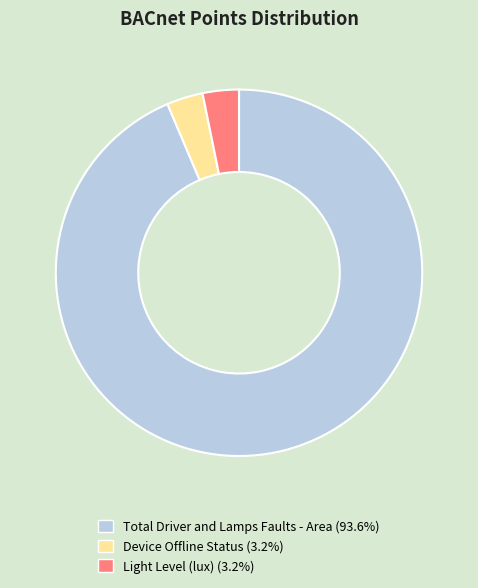

Combined, do Device Offline Status (3.2%) and Total Driver and Lamps Faults - Area (93.6%) account for over 50%?

Yes